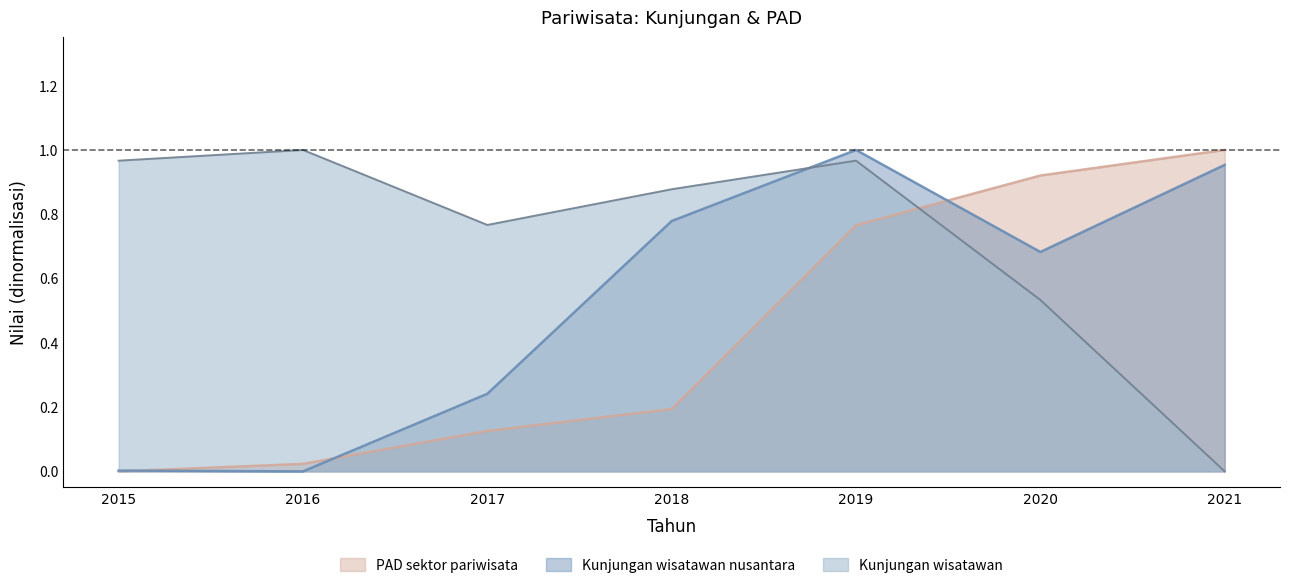

What is the spread (max minus min) of values at 2018?

0.7